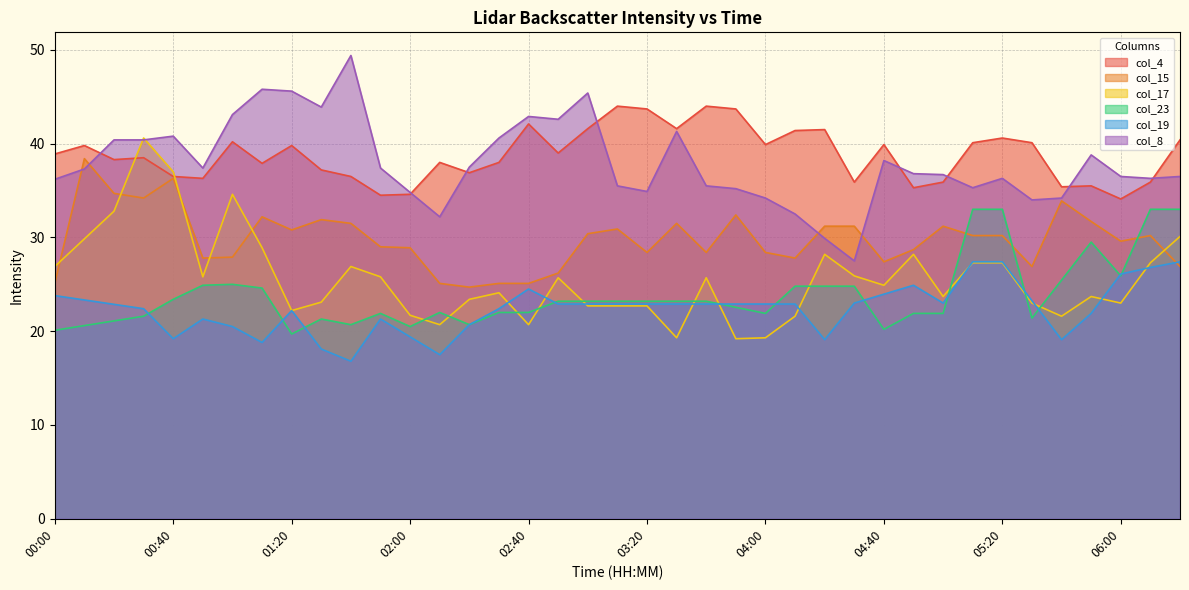

What is the total value across all series at 04:40?

174.6